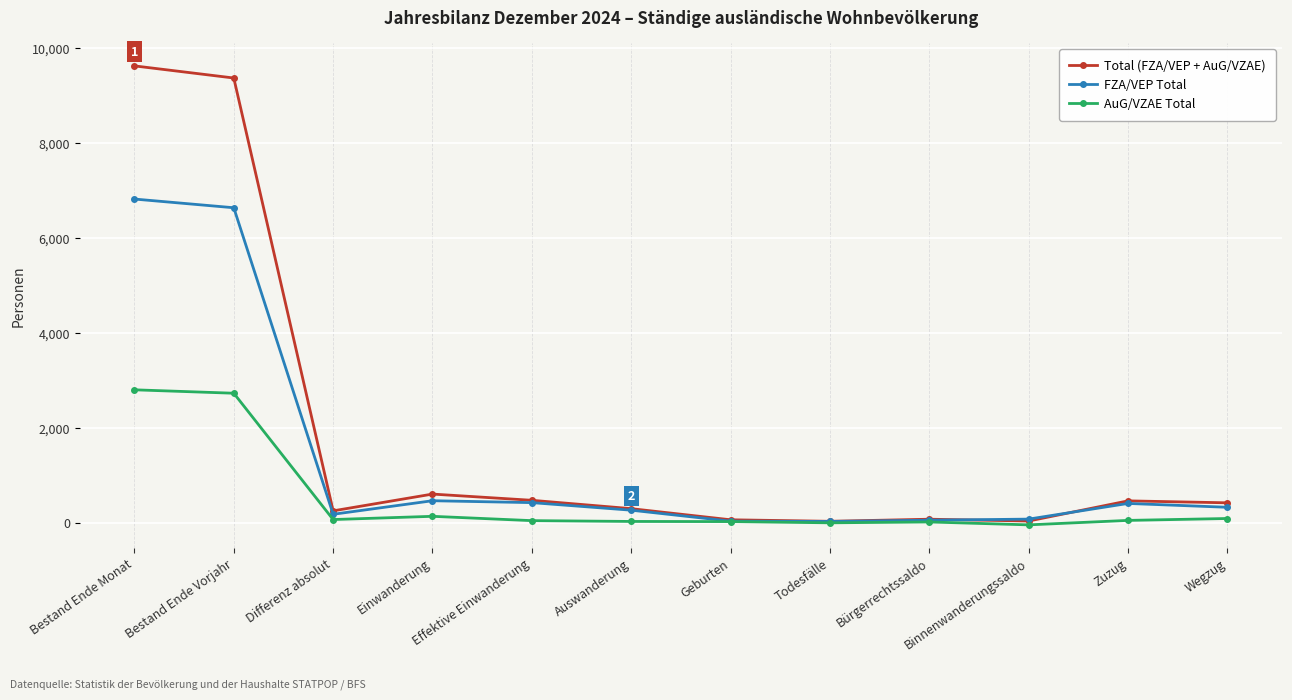

True or false: FZA/VEP Total has more than 1 points higher than both neighbors.

True